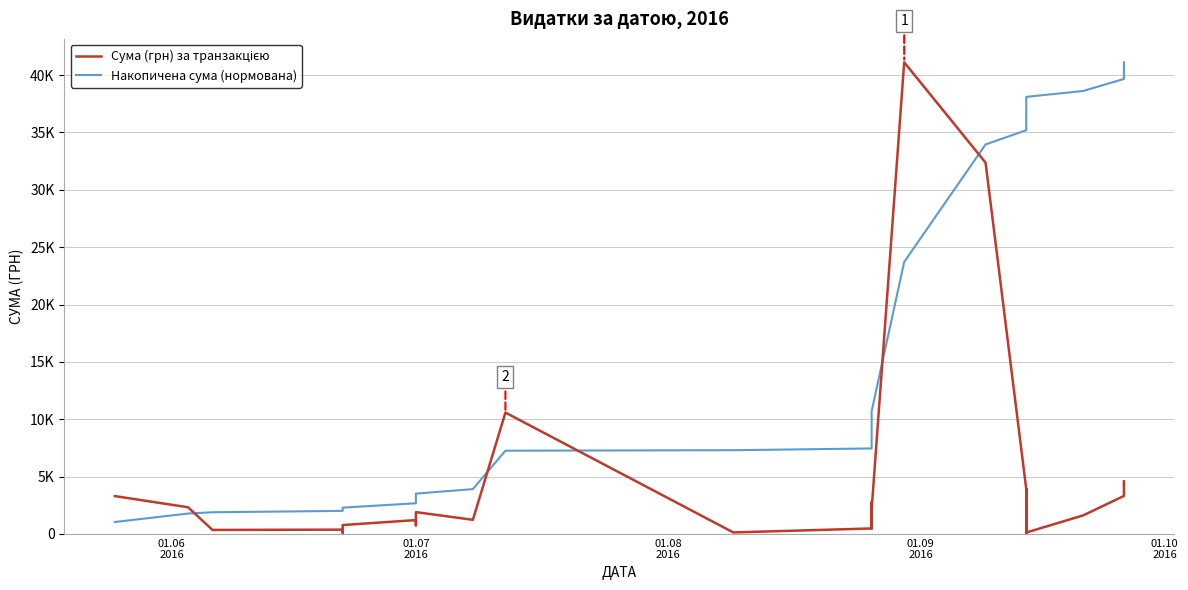

What are all the series names shown in the legend?

Сума (грн) за транзакцією, Накопичена сума (нормована)